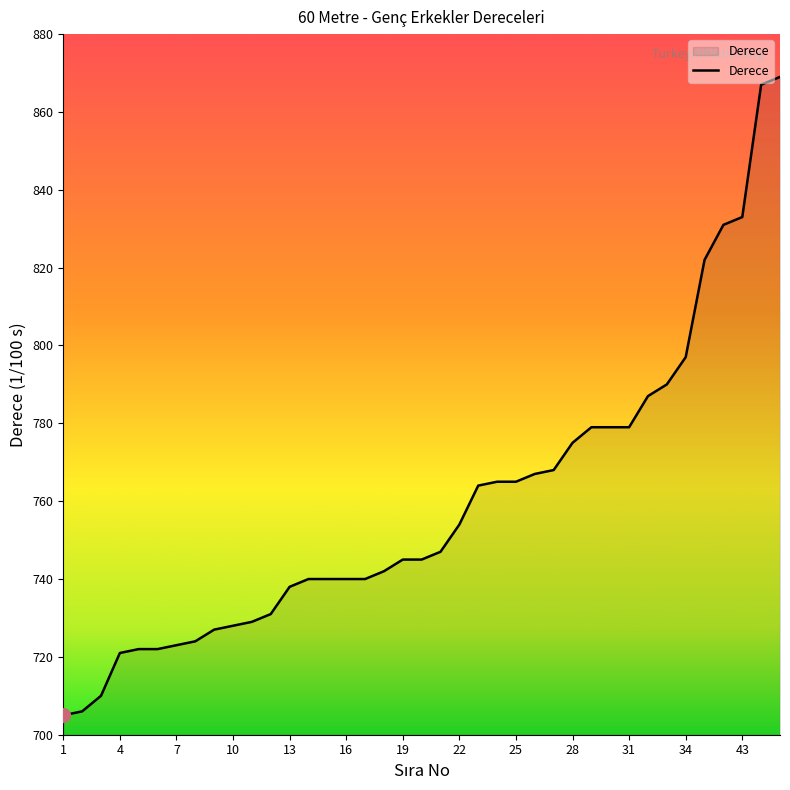

Does the chart display data point markers on the line(s)?

No